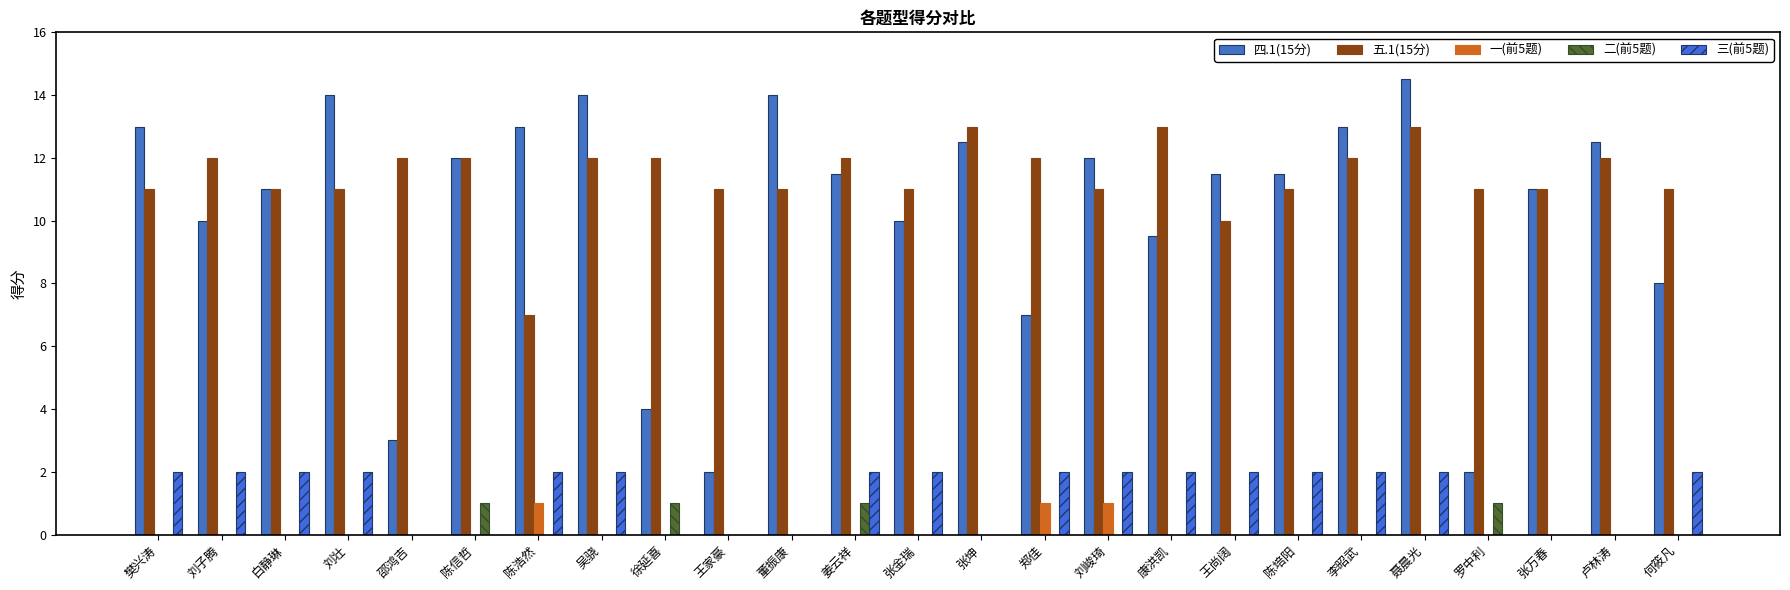

List the series in order of their peak value, highest first.

四.1(15分), 五.1(15分), 三(前5题), 一(前5题), 二(前5题)